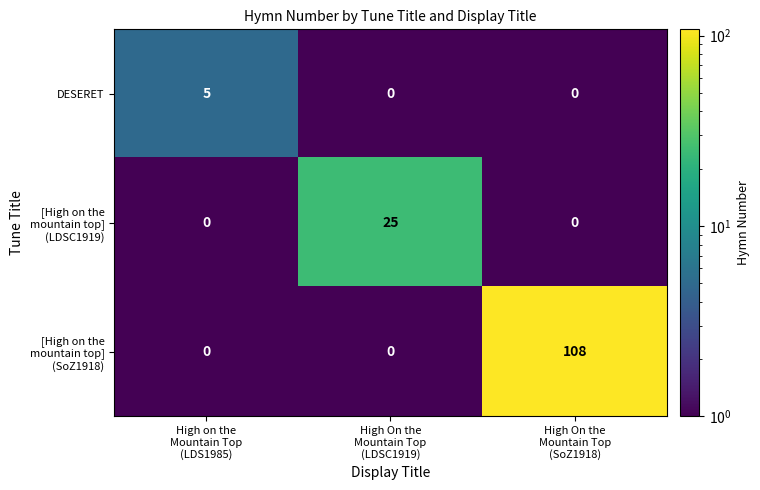

What is the spread (max minus min) of values at High on the
Mountain Top
(LDS1985)?

5